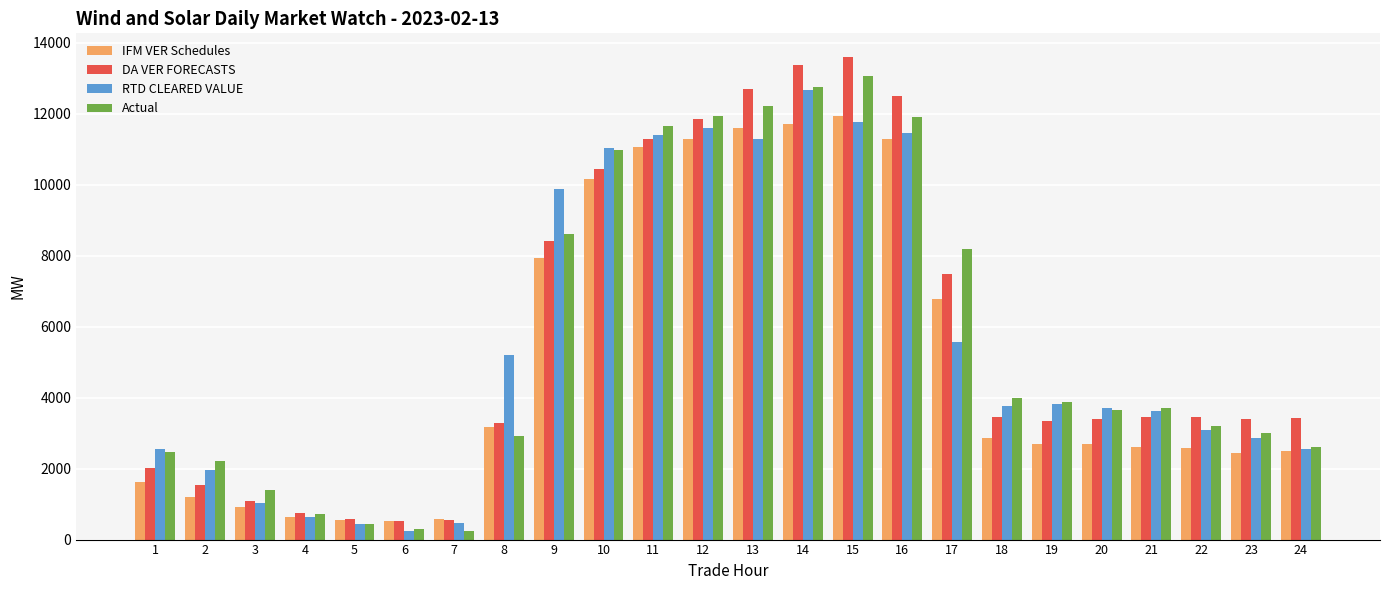

How many groups of bars are there?

24